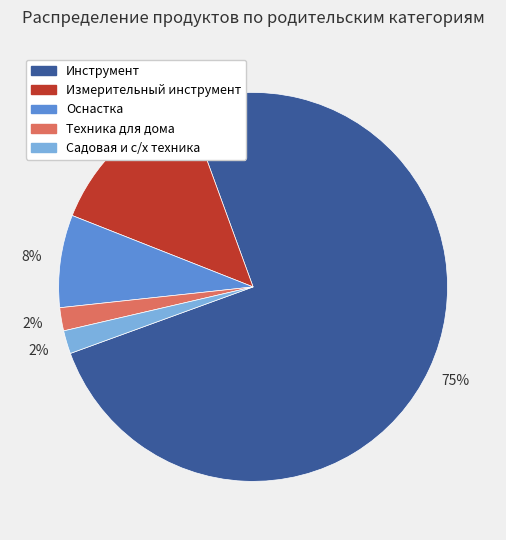

To the nearest percent, what is the difference between the largest and smallest slice percentages?

73%